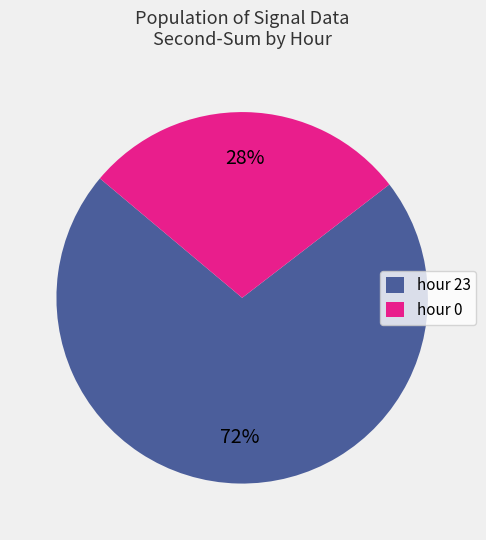

Rank the categories by value from lowest to highest.

hour 0, hour 23